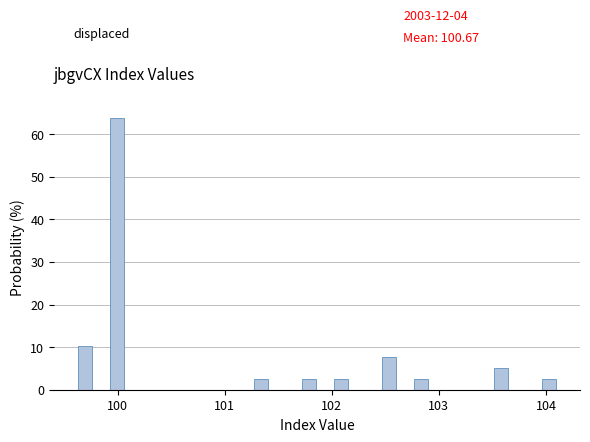

Read against the x-axis, roughly where is the centre of the tallest bar?

100.0